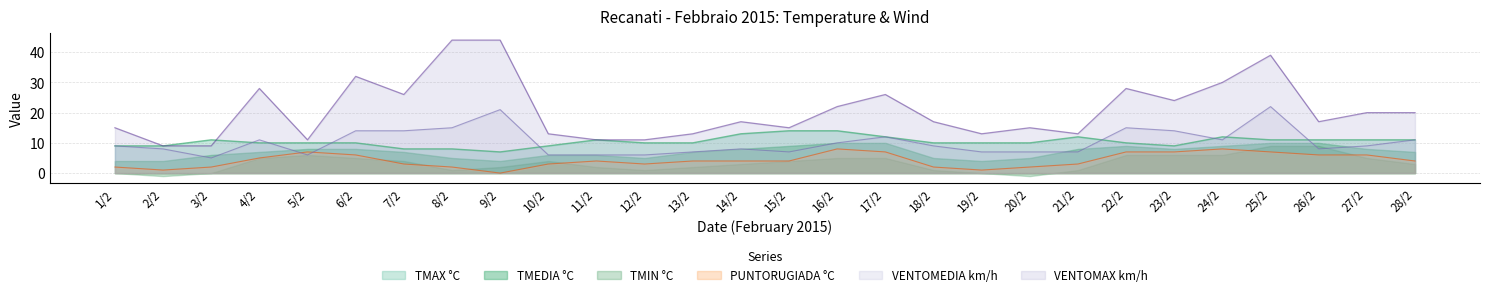

True or false: TMAX °C has a value of 5 at 24/2.

False